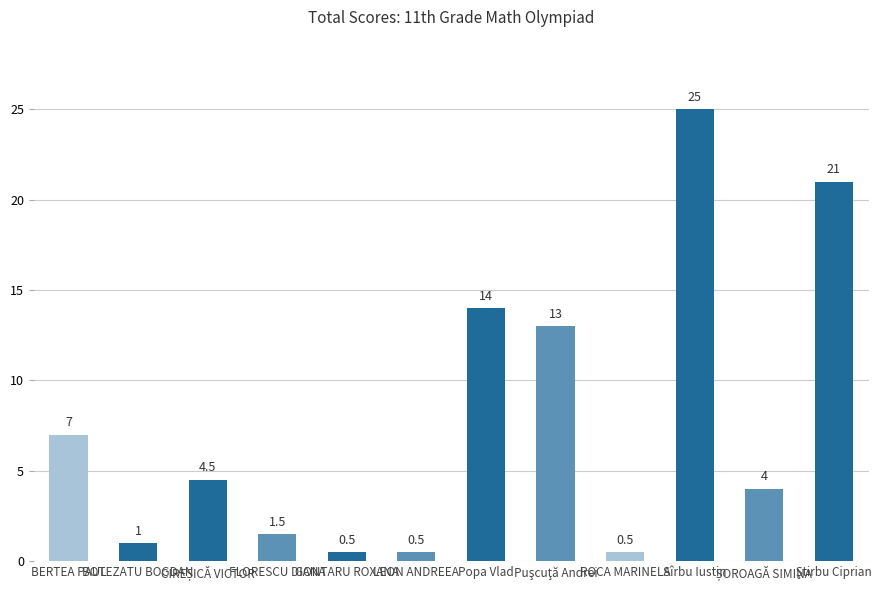

What is the difference between the second highest and second lowest values?

20.5